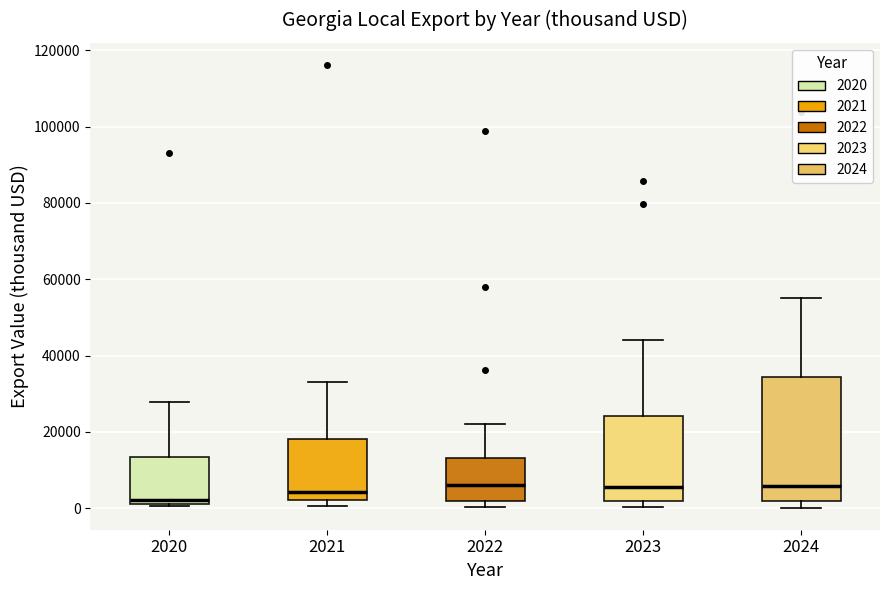

Where is the lower edge of the box at x = 2021 on the y-axis? The values are not printed on the chart, so give them approximately, as read against the axis.

2000